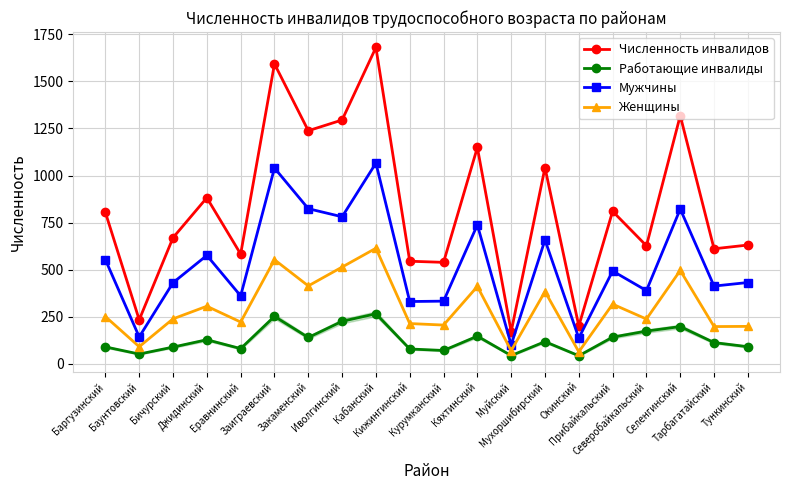

Rank the series by their average value, from highest to lowest.

Численность инвалидов, Мужчины, Женщины, Работающие инвалиды